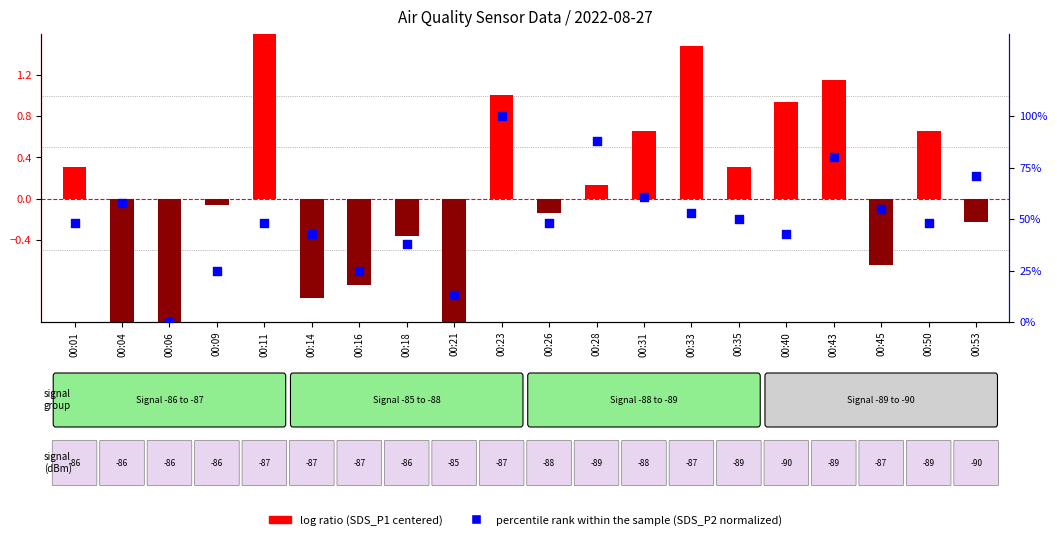

Which series contains the lowest Y value?

log ratio